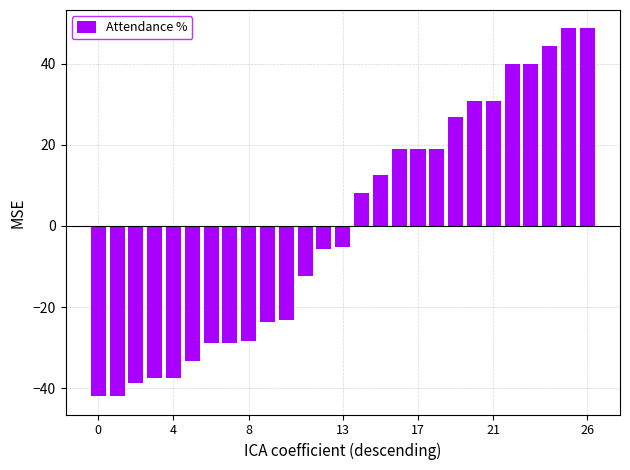

What is the smallest value displayed?

-41.9